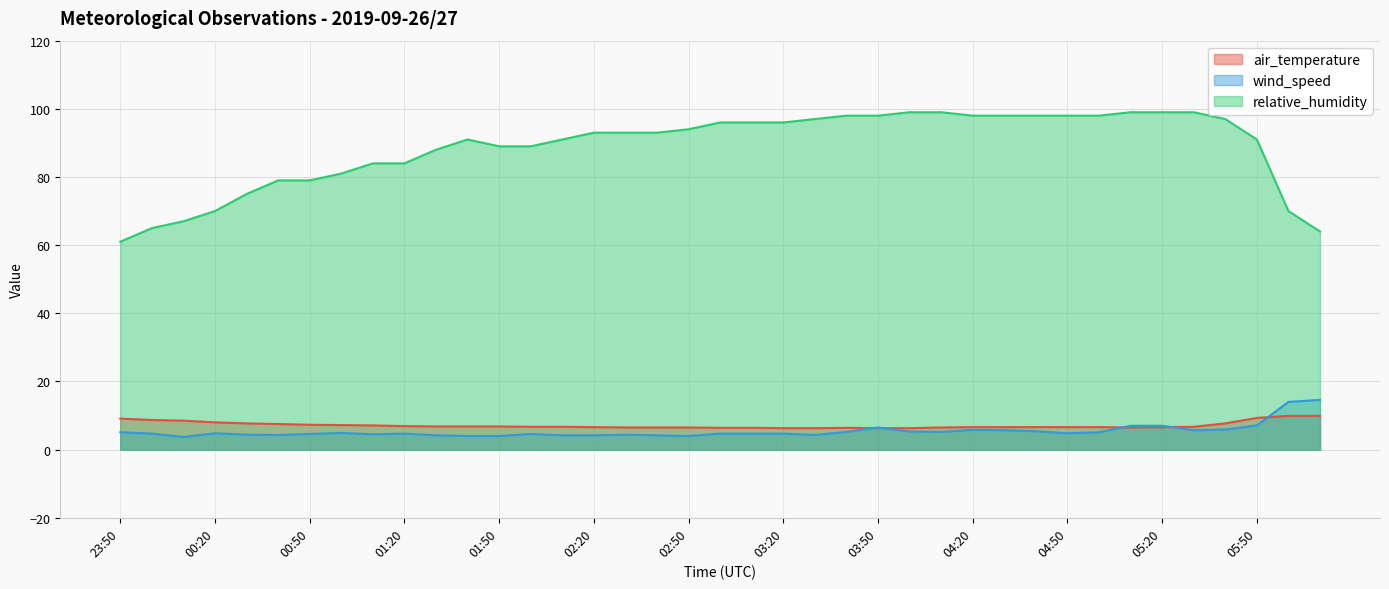

Reading left to right, extract all data points from this chart.

air_temperature: 23:50=9.1	00:00=8.7	00:10=8.5	00:20=8.0	00:30=7.7	00:40=7.5	00:50=7.3	01:00=7.2	01:10=7.1	01:20=6.9	01:30=6.8	01:40=6.8	01:50=6.8	02:00=6.7	02:10=6.7	02:20=6.6	02:30=6.5	02:40=6.5	02:50=6.5	03:00=6.4	03:10=6.4	03:20=6.3	03:30=6.3	03:40=6.4	03:50=6.3	04:00=6.3	04:10=6.5	04:20=6.6	04:30=6.6	04:40=6.6	04:50=6.6	05:00=6.6	05:10=6.5	05:20=6.6	05:30=6.7	05:40=7.7	05:50=9.3	06:00=9.9	06:10=9.9
wind_speed: 23:50=5.1	00:00=4.7	00:10=3.7	00:20=4.8	00:30=4.4	00:40=4.3	00:50=4.6	01:00=4.9	01:10=4.5	01:20=4.7	01:30=4.2	01:40=4.0	01:50=4.0	02:00=4.6	02:10=4.2	02:20=4.2	02:30=4.4	02:40=4.2	02:50=4.0	03:00=4.7	03:10=4.7	03:20=4.7	03:30=4.3	03:40=5.2	03:50=6.5	04:00=5.3	04:10=5.2	04:20=5.8	04:30=5.7	04:40=5.4	04:50=4.8	05:00=5.1	05:10=7.0	05:20=7.0	05:30=5.7	05:40=5.9	05:50=7.1	06:00=14.0	06:10=14.6
relative_humidity: 23:50=61.0	00:00=65.0	00:10=67.0	00:20=70.0	00:30=75.0	00:40=79.0	00:50=79.0	01:00=81.0	01:10=84.0	01:20=84.0	01:30=88.0	01:40=91.0	01:50=89.0	02:00=89.0	02:10=91.0	02:20=93.0	02:30=93.0	02:40=93.0	02:50=94.0	03:00=96.0	03:10=96.0	03:20=96.0	03:30=97.0	03:40=98.0	03:50=98.0	04:00=99.0	04:10=99.0	04:20=98.0	04:30=98.0	04:40=98.0	04:50=98.0	05:00=98.0	05:10=99.0	05:20=99.0	05:30=99.0	05:40=97.0	05:50=91.0	06:00=70.0	06:10=64.0